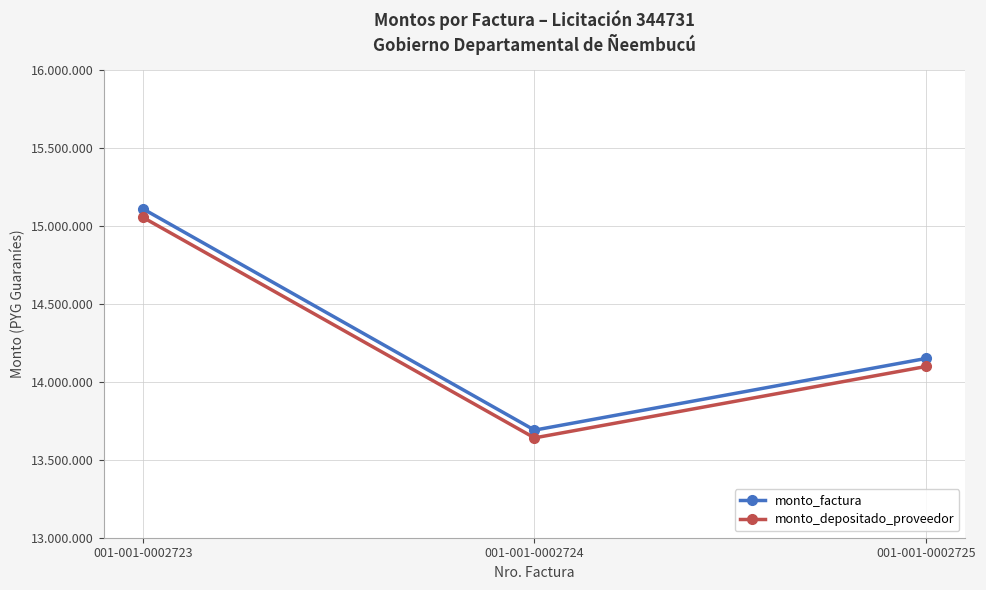

Which label corresponds to the largest value in the chart?

001-001-0002723